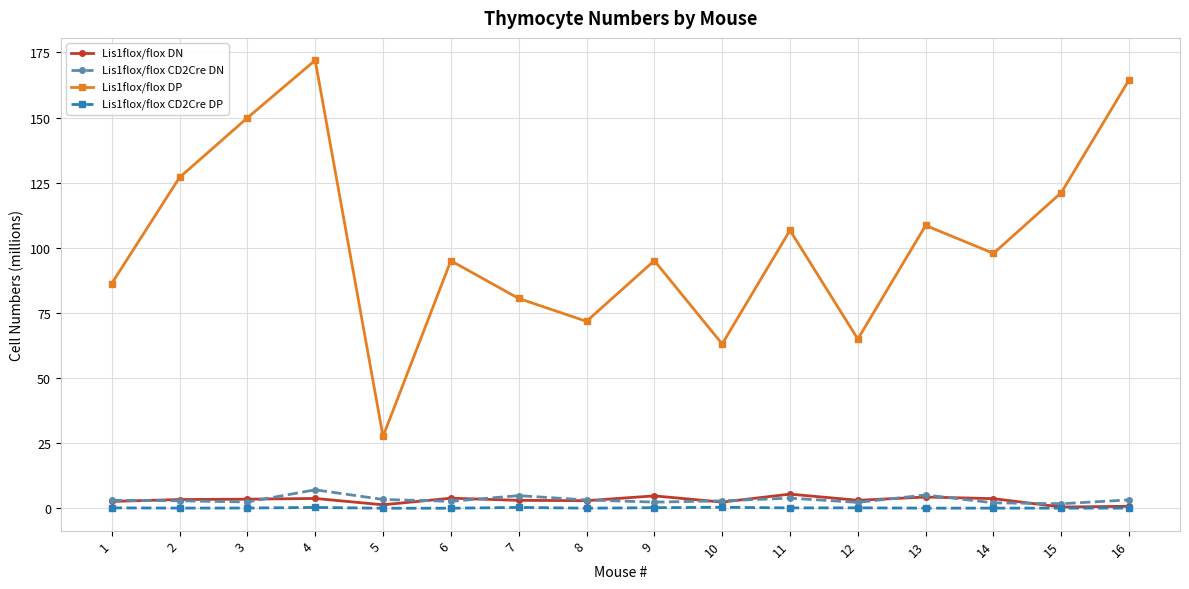

True or false: Lis1flox/flox DN and Lis1flox/flox DP cross at least once.

False